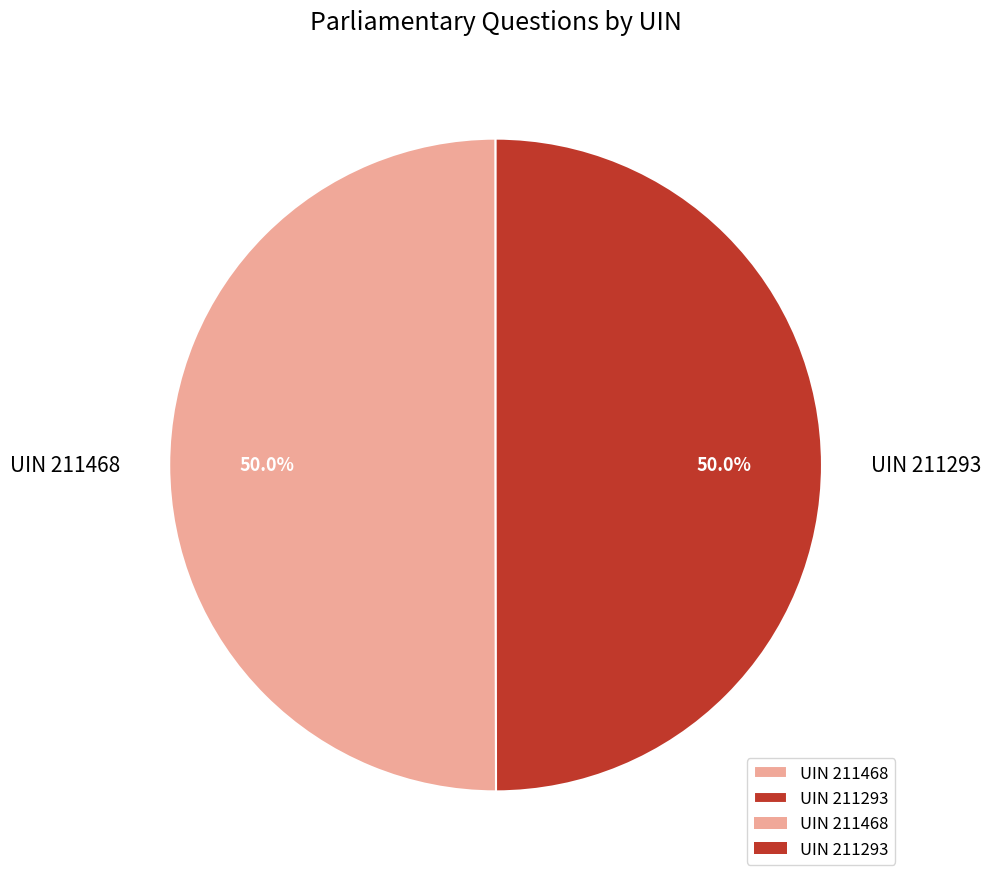

Count the number of slices in the pie.

2